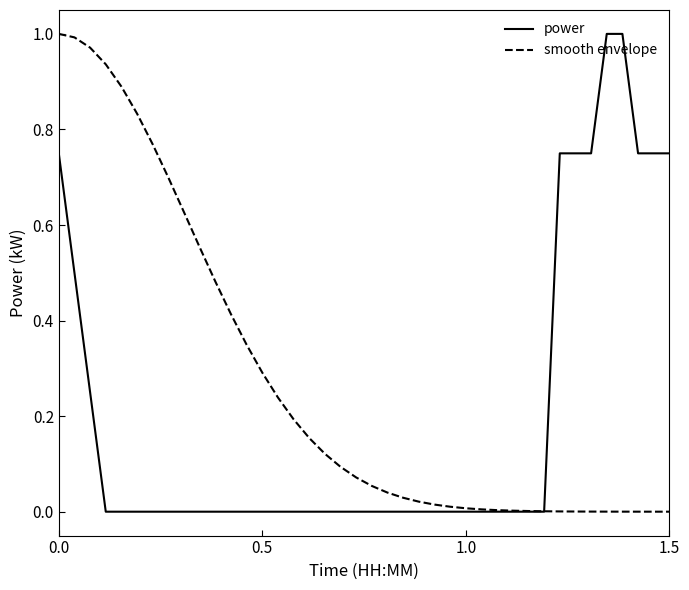

Which series has the largest total across all categories?

smooth envelope